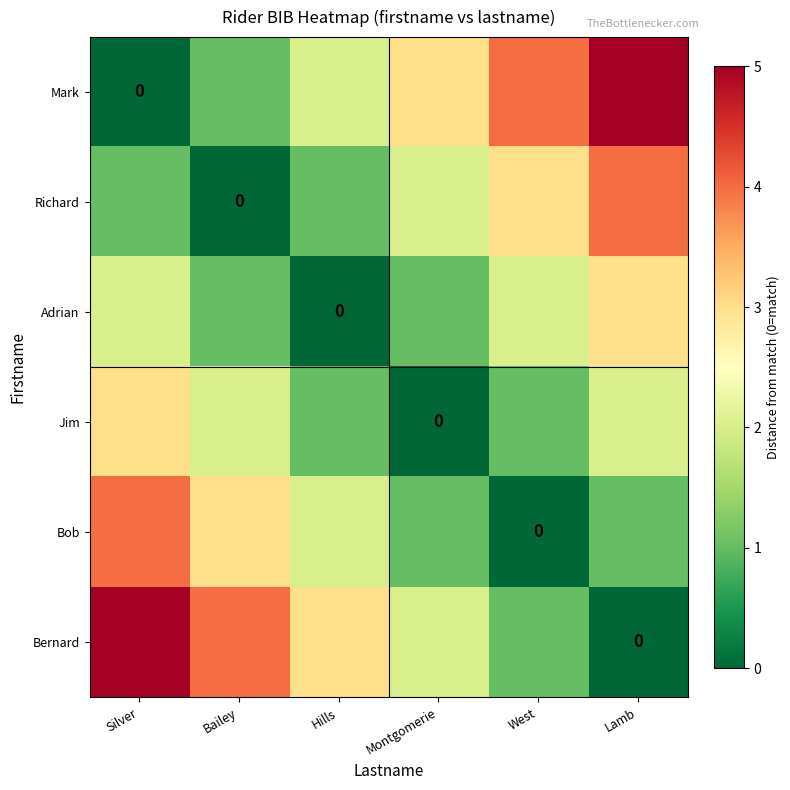

How many data points in Bob are less than 2?

3